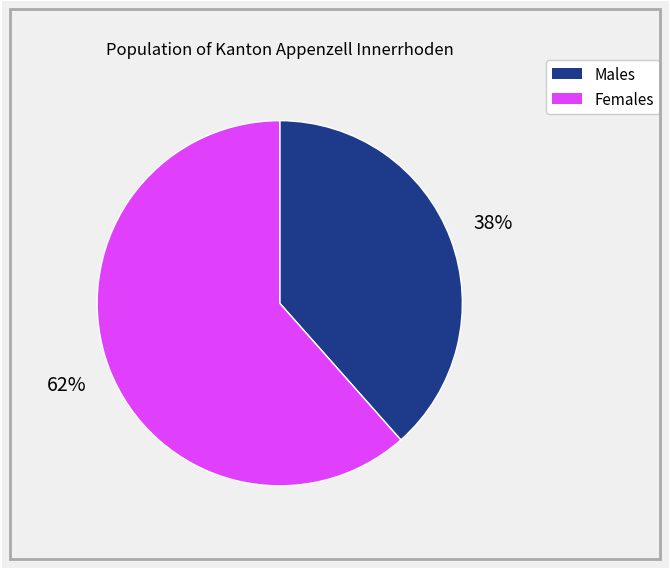

To the nearest percent, what is the average slice percentage?

50%